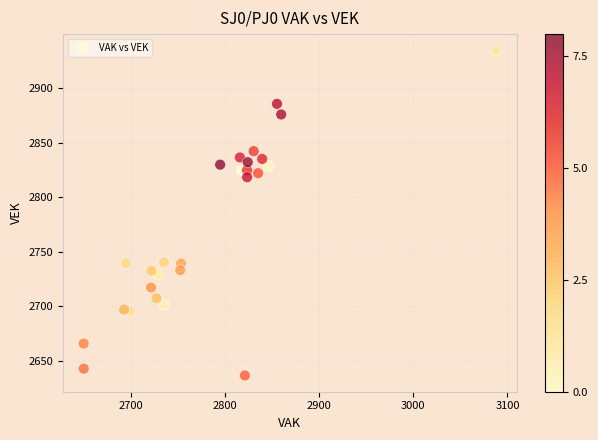

What Y value in the scatter plot is closest to 2785?

2818.2